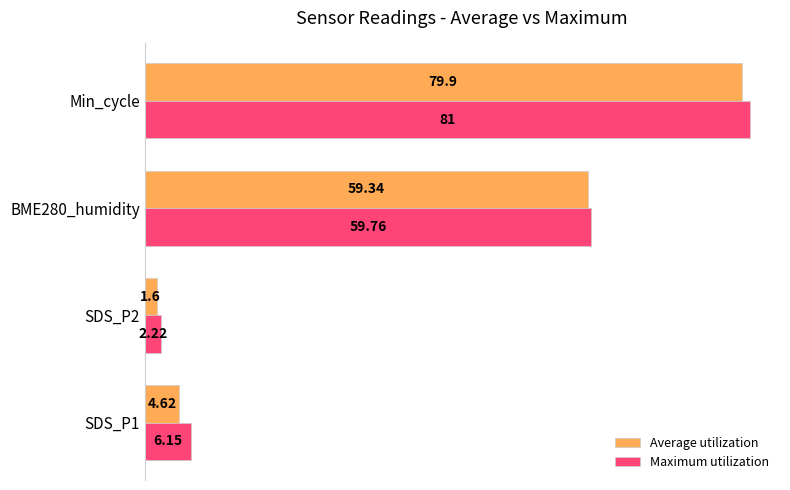

Which series has the widest spread of values?

Maximum utilization